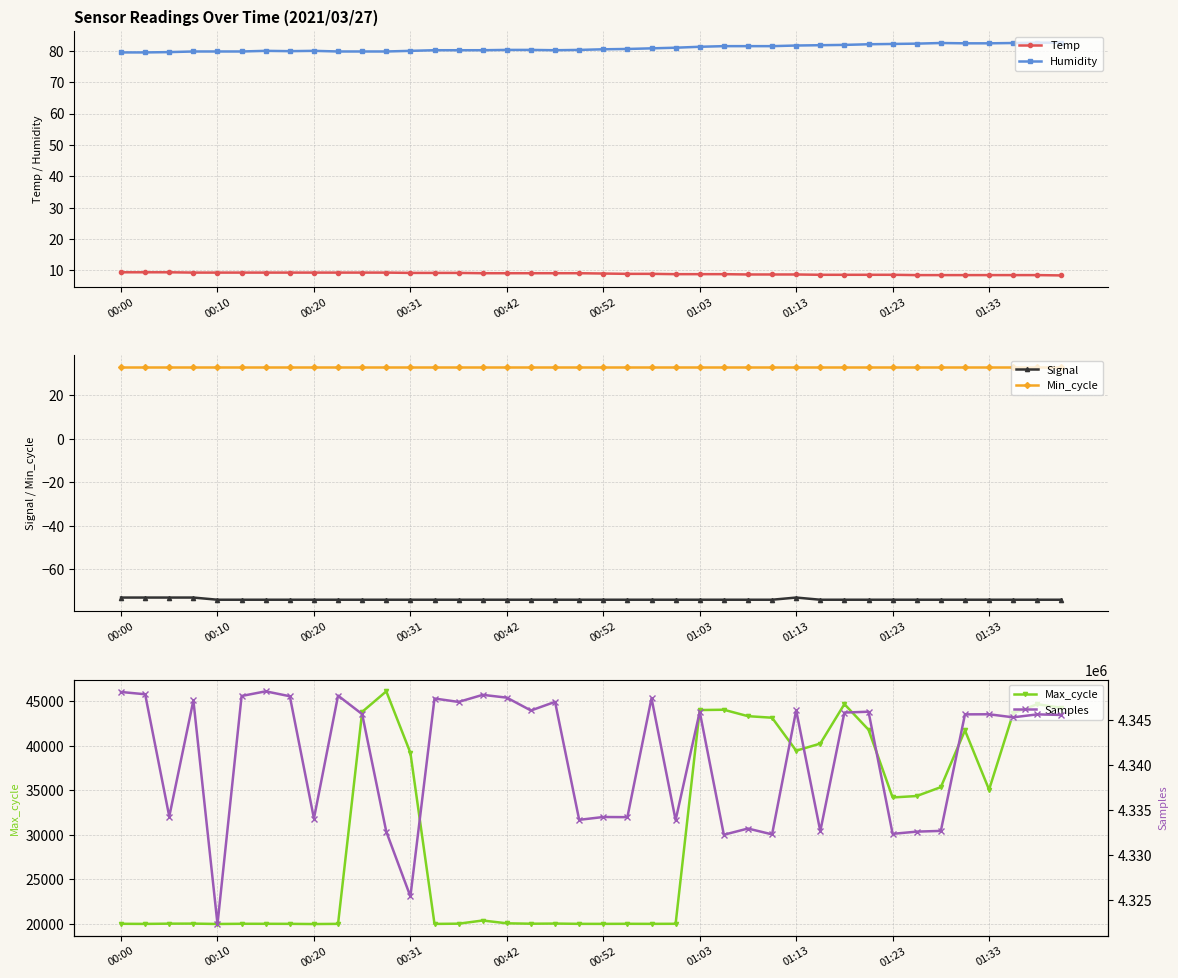

True or false: Min_cycle has a value of 58.5 at 14.

False